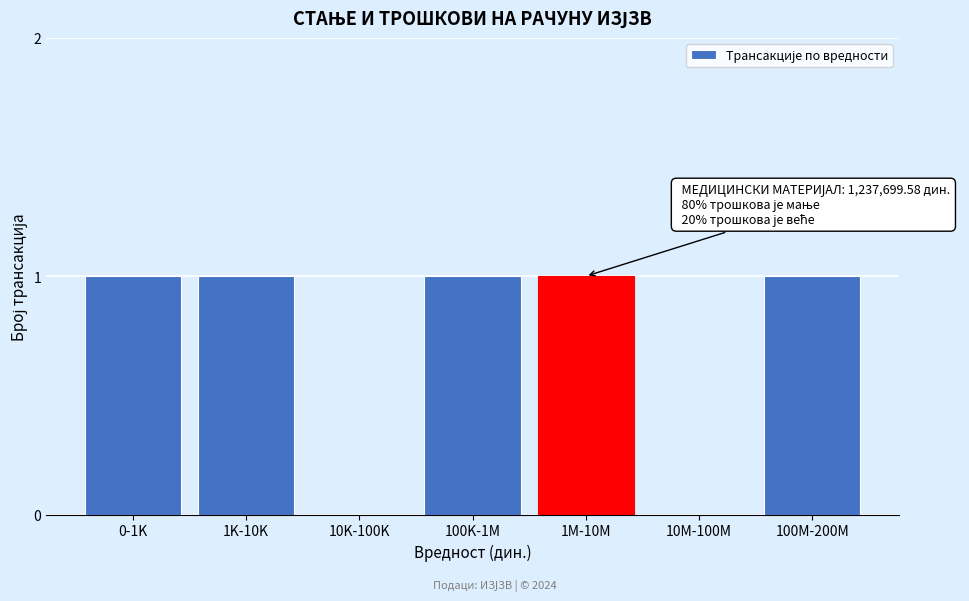

Reading left to right, what are all the values shown in this chart?

0-1K=1	1K-10K=1	10K-100K=0	100K-1M=1	1M-10M=1	10M-100M=0	100M-200M=1